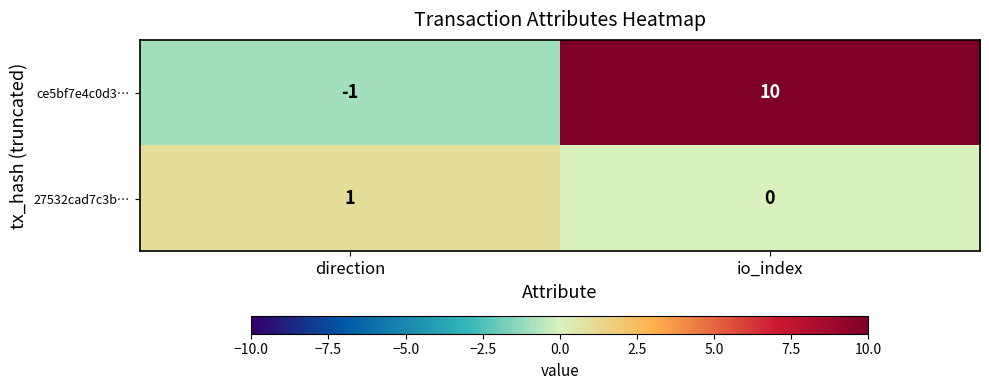

Reading left to right, extract all data points from this chart.

ce5bf7e4c0d3…: -1	10
27532cad7c3b…: 1	0